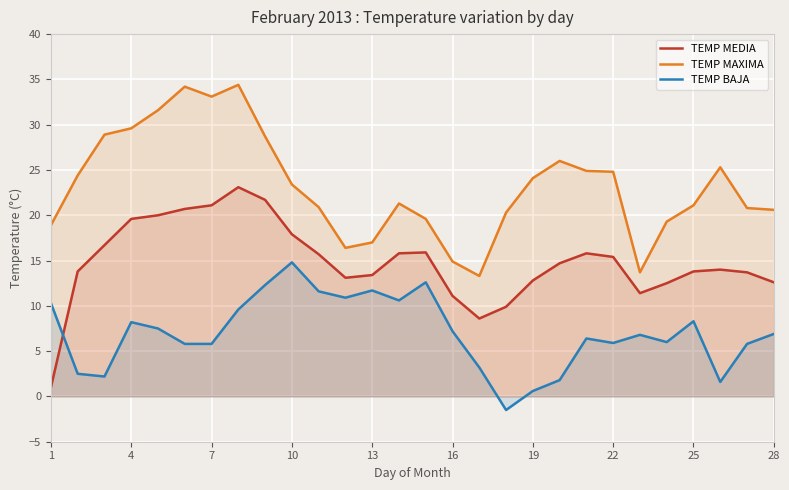

At 4, list the series in order from smallest to largest.

TEMP BAJA, TEMP MEDIA, TEMP MAXIMA